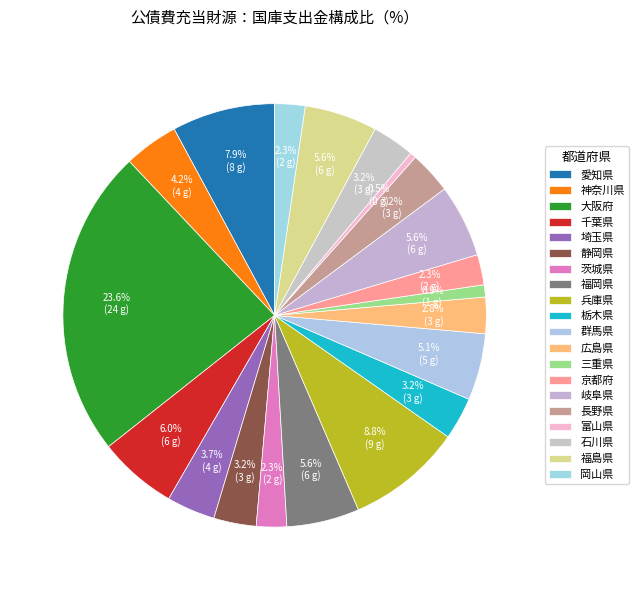

To the nearest percent, what is the combined percentage of 兵庫県 and 群馬県?

14%